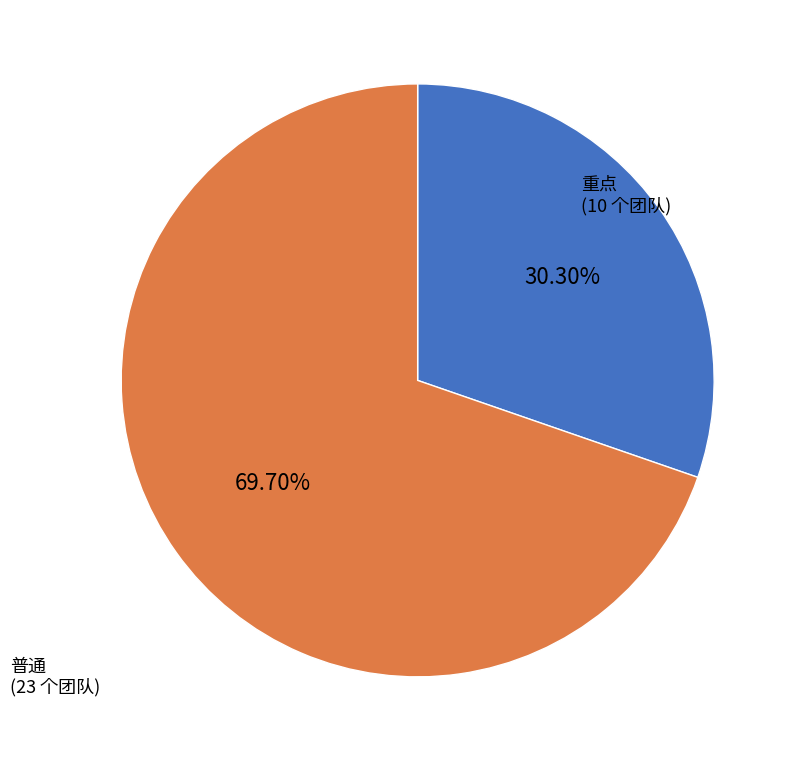

How many slices are in this pie chart?

2